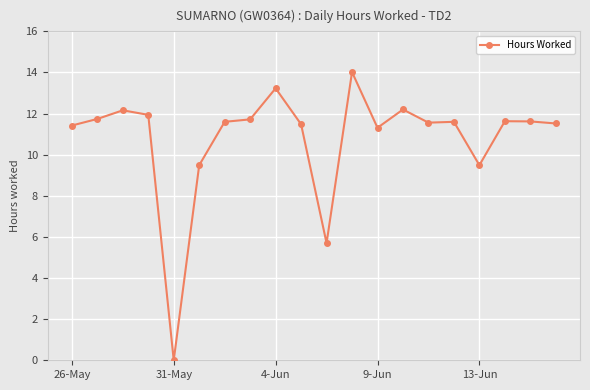

What is the maximum value shown in the chart?

14.0